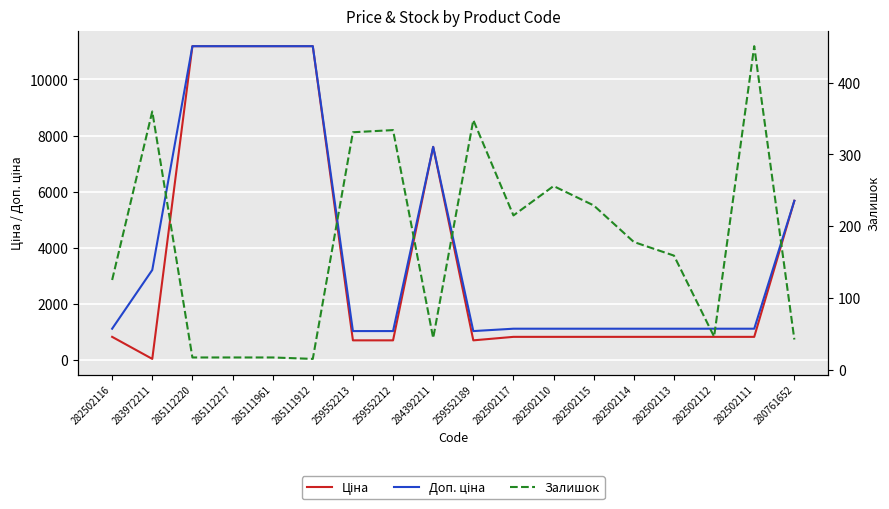

Rank the categories by Доп. ціна value from lowest to highest.

259552213, 259552212, 259552189, 282502116, 282502117, 282502110, 282502115, 282502114, 282502113, 282502112, 282502111, 283972211, 280761652, 284392211, 285112220, 285112217, 285111961, 285111912